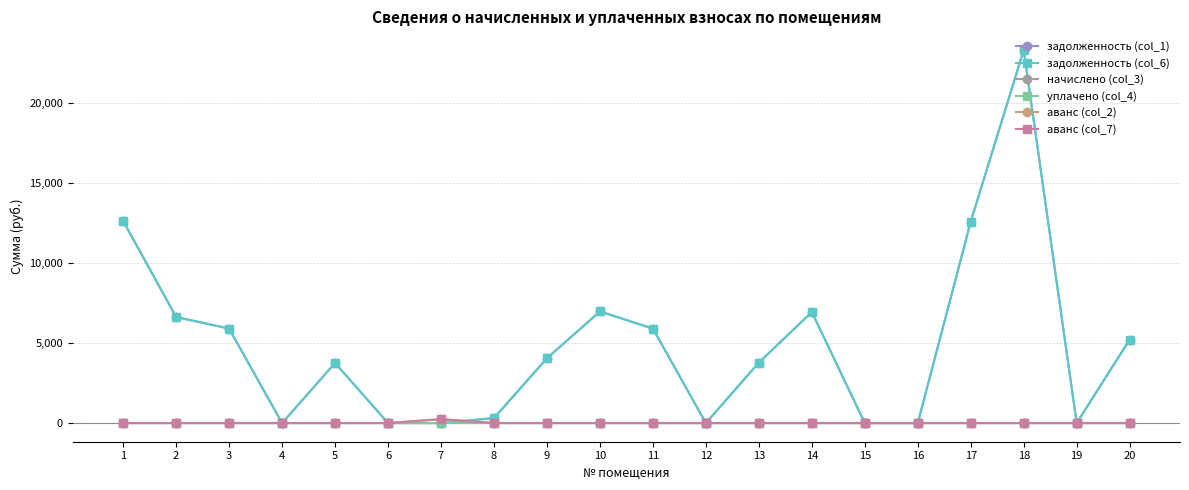

Rank the series at 3 from highest to lowest value.

задолженность (col_1), задолженность (col_6), начислено (col_3), уплачено (col_4), аванс (col_2), аванс (col_7)